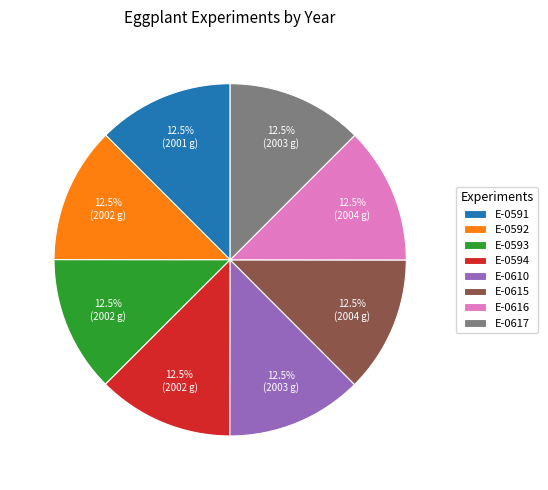

How many segments does this pie chart have?

8